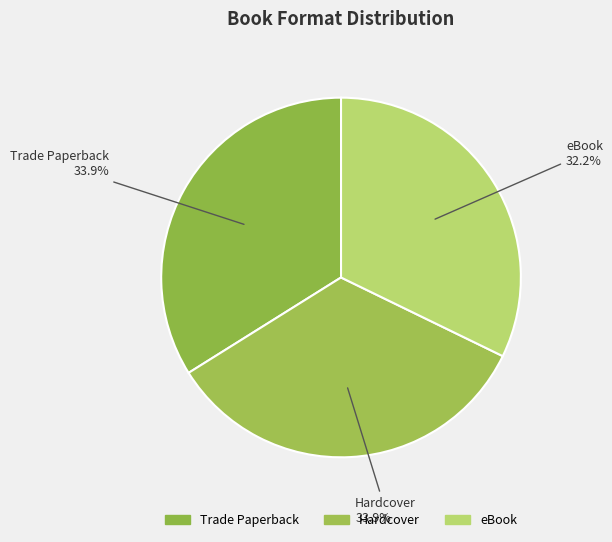

How many segments does this pie chart have?

3